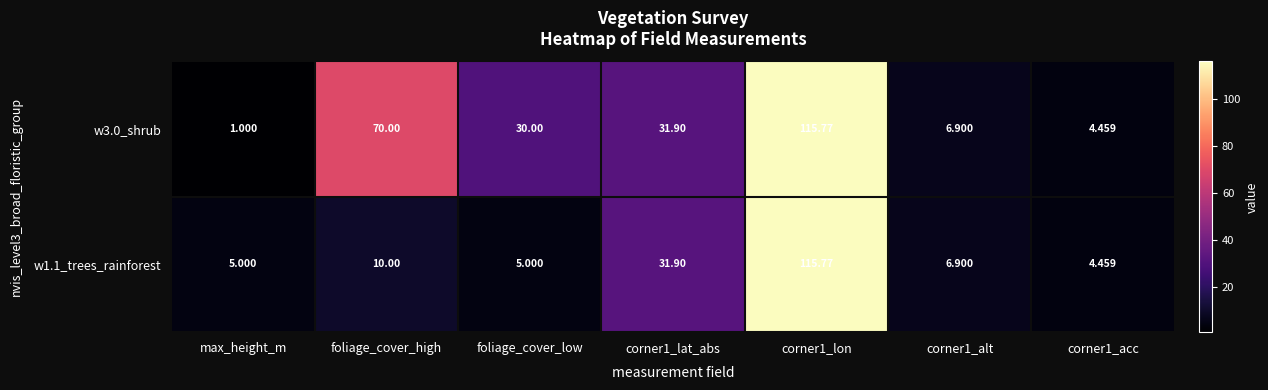

At max_height_m, list the series in order from largest to smallest.

w1.1_trees_rainforest, w3.0_shrub